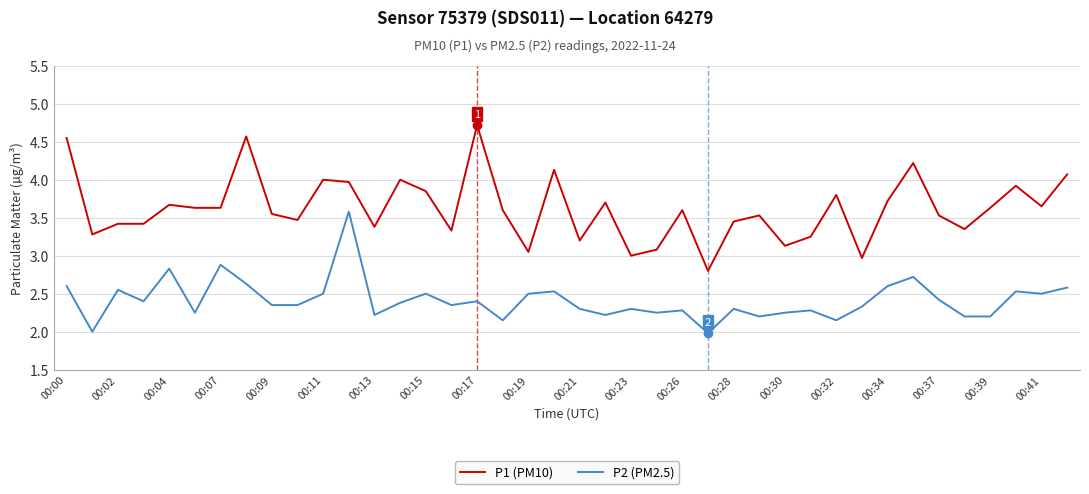

What is the difference between the maximum and minimum values in the P2 (PM2.5) series?

1.6